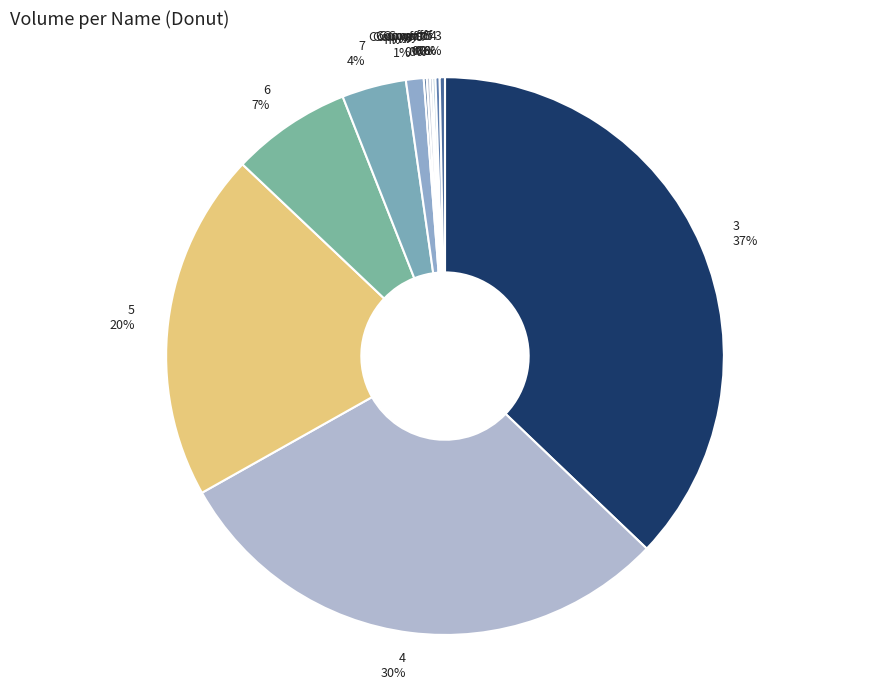

To the nearest percent, what is the difference between the largest and smallest slice percentages?

37%